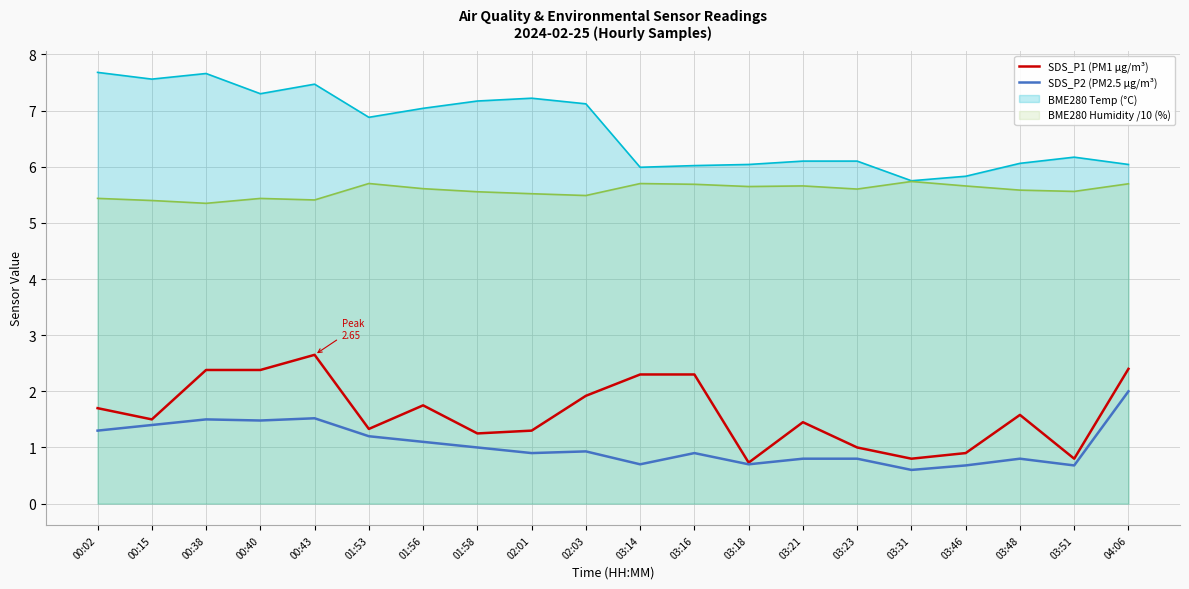

Rank the series by their average value, from lowest to highest.

SDS_P2 (PM2.5 µg/m³), SDS_P1 (PM1 µg/m³)